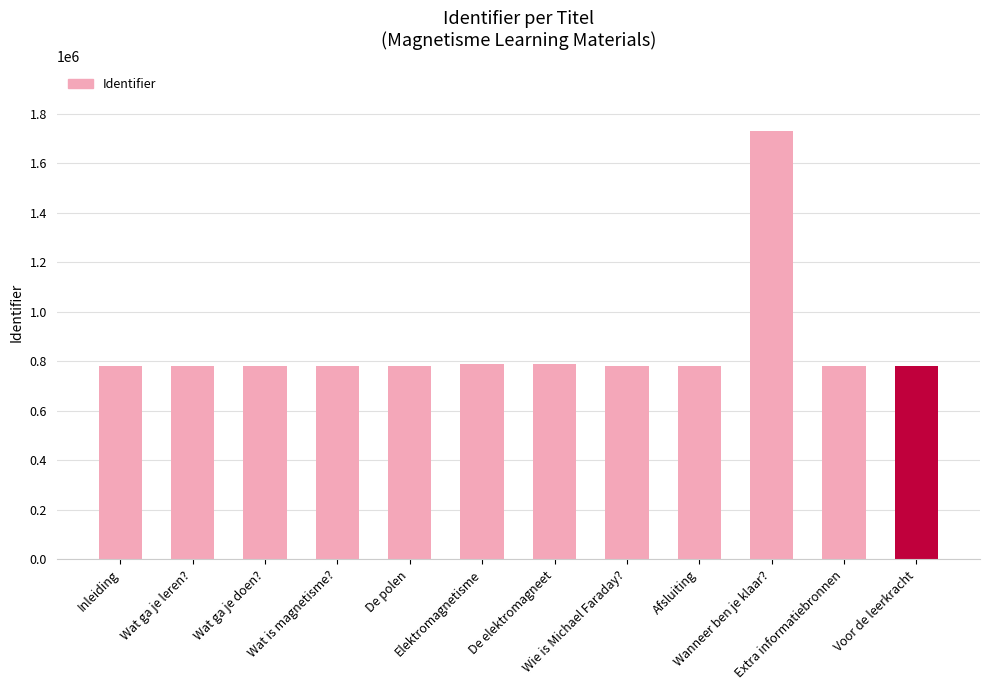

What is the value of the 6th bar from the left?

789408